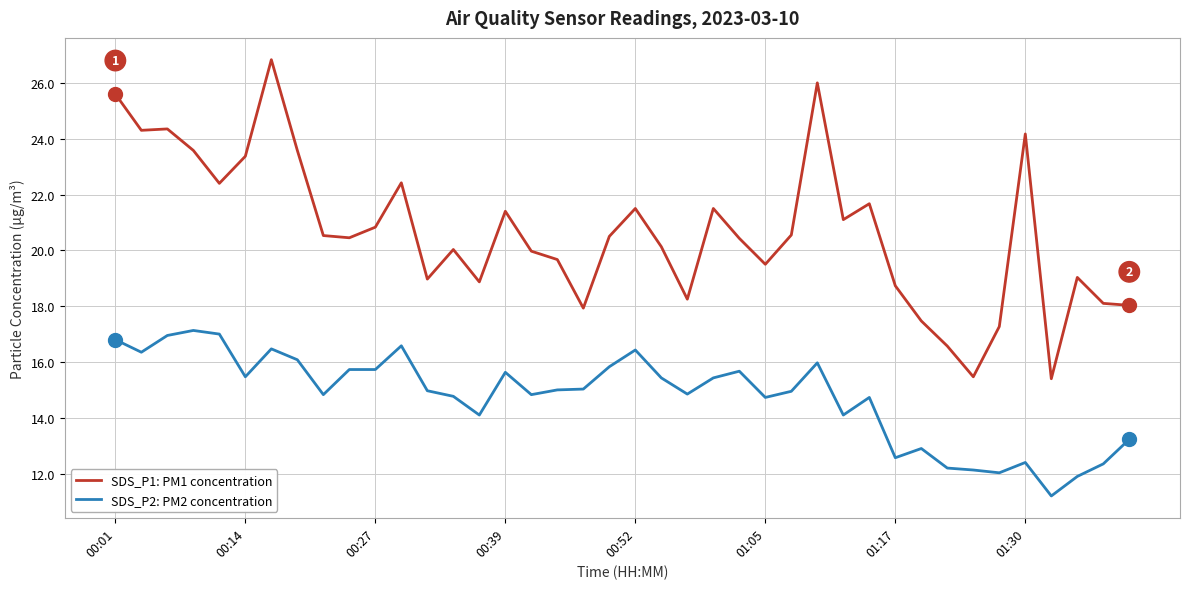

Rank the series by their maximum value, from highest to lowest.

SDS_P1: PM1 concentration, SDS_P2: PM2 concentration